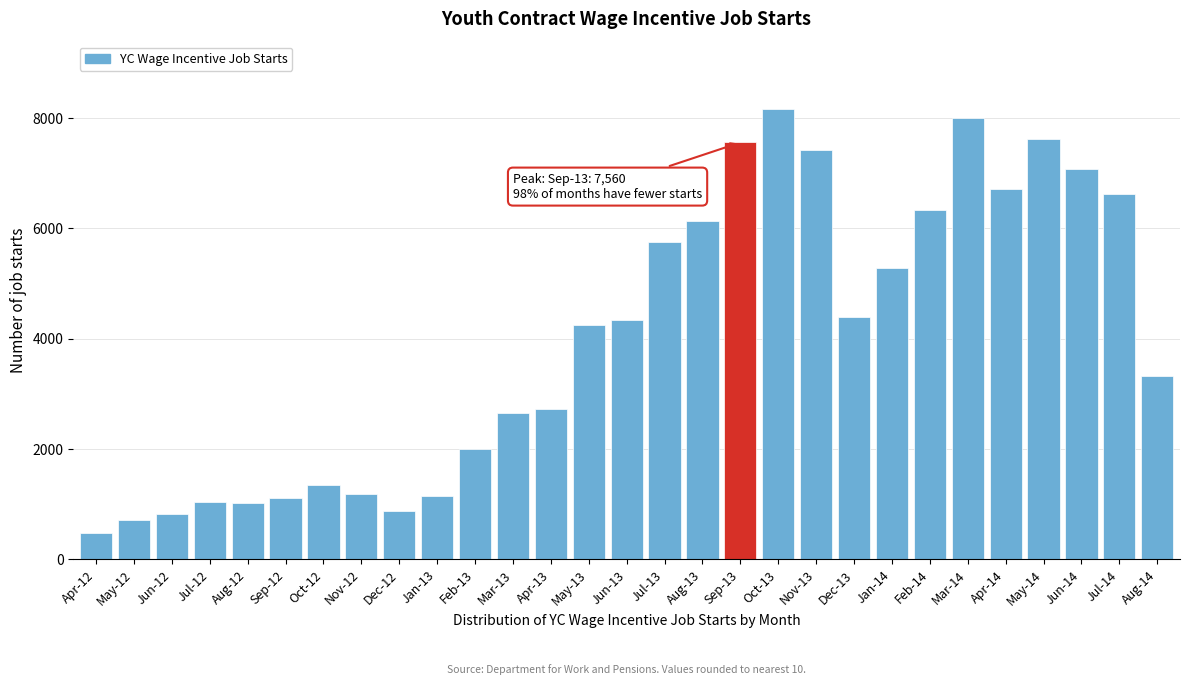

What is the greatest value displayed?

8170